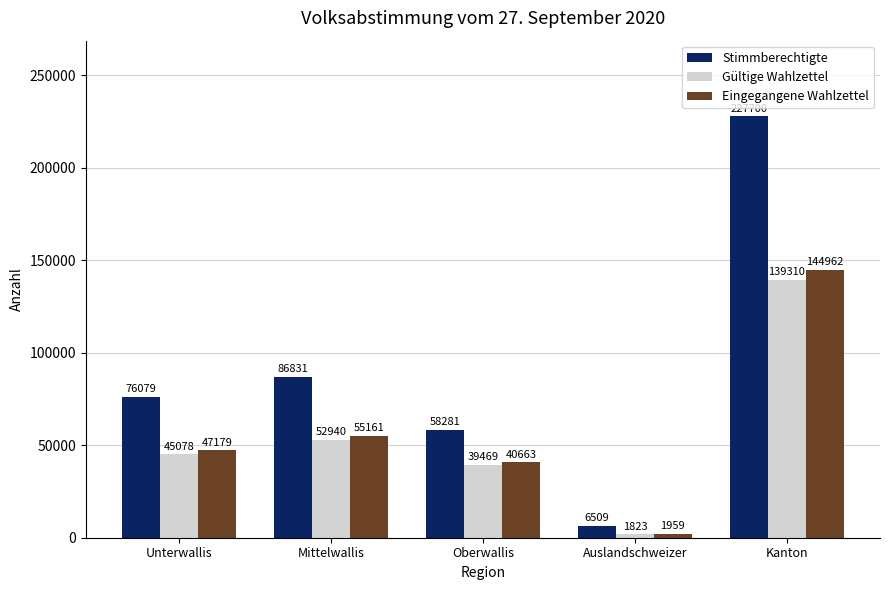

Which category has the highest value across all series?

Kanton